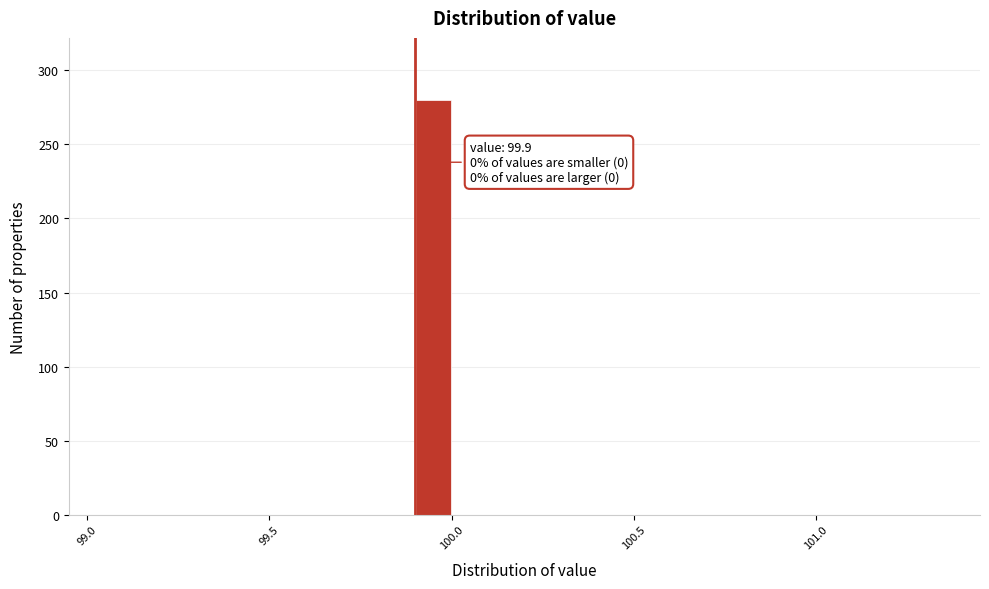

Read against the x-axis, roughly where is the centre of the tallest bar?

99.95